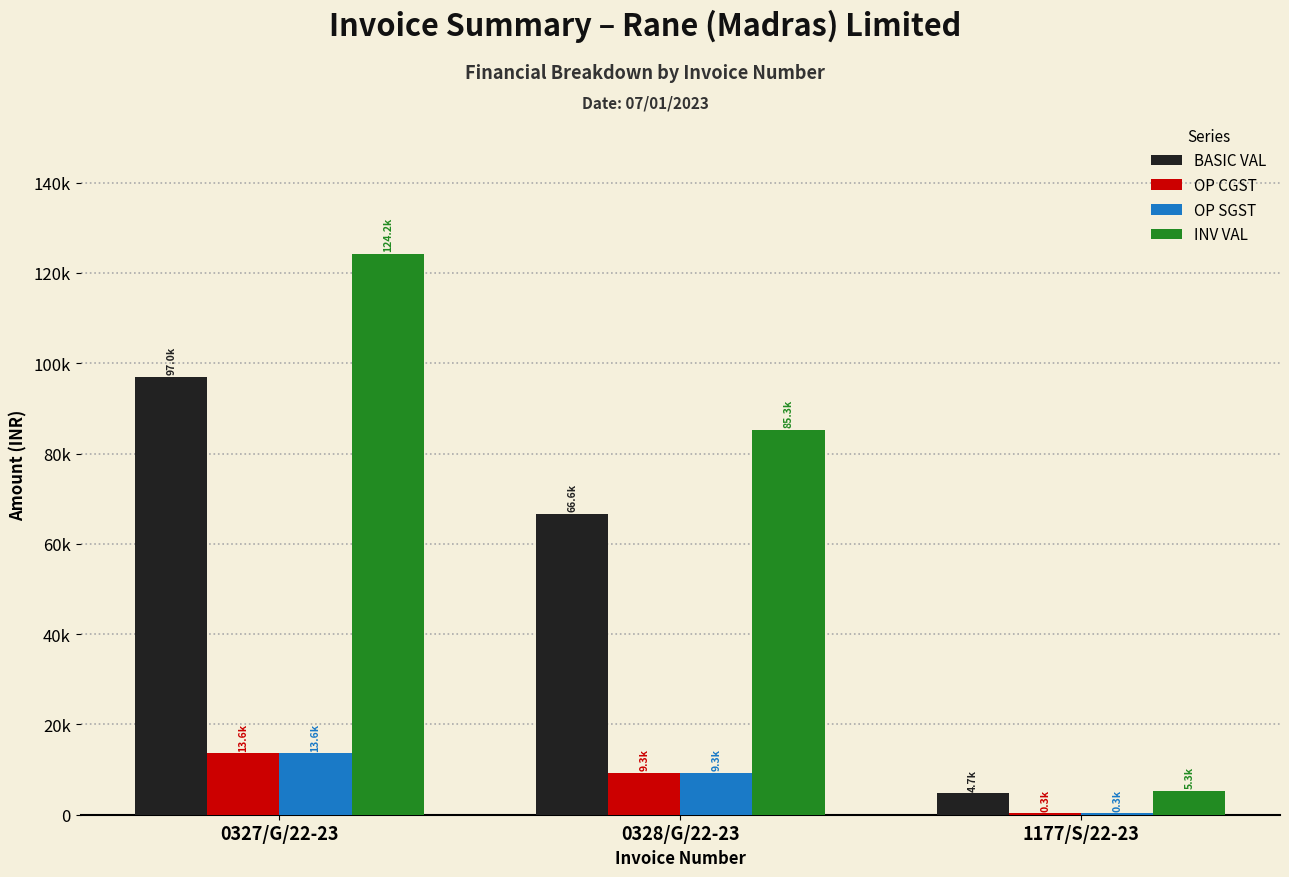

What are all the series names shown in the legend?

BASIC VAL, OP CGST, OP SGST, INV VAL